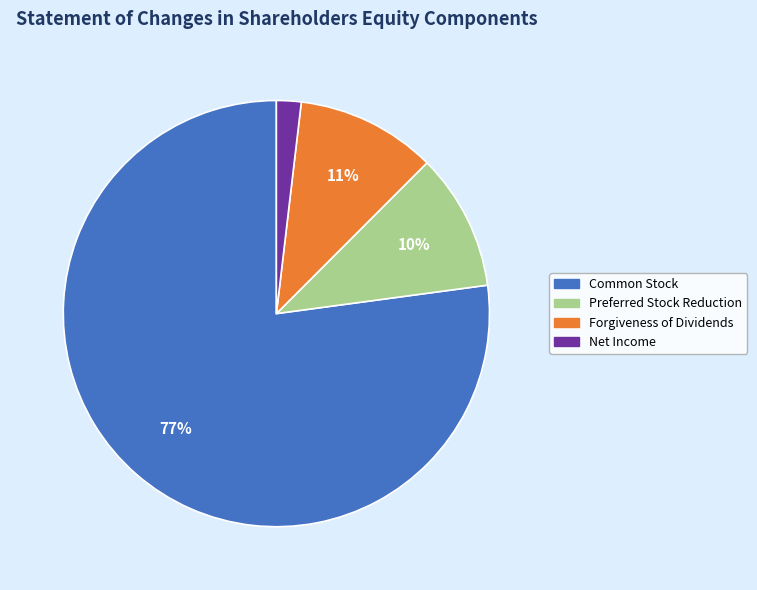

Which has a higher value, Forgiveness of Dividends or Common Stock?

Common Stock